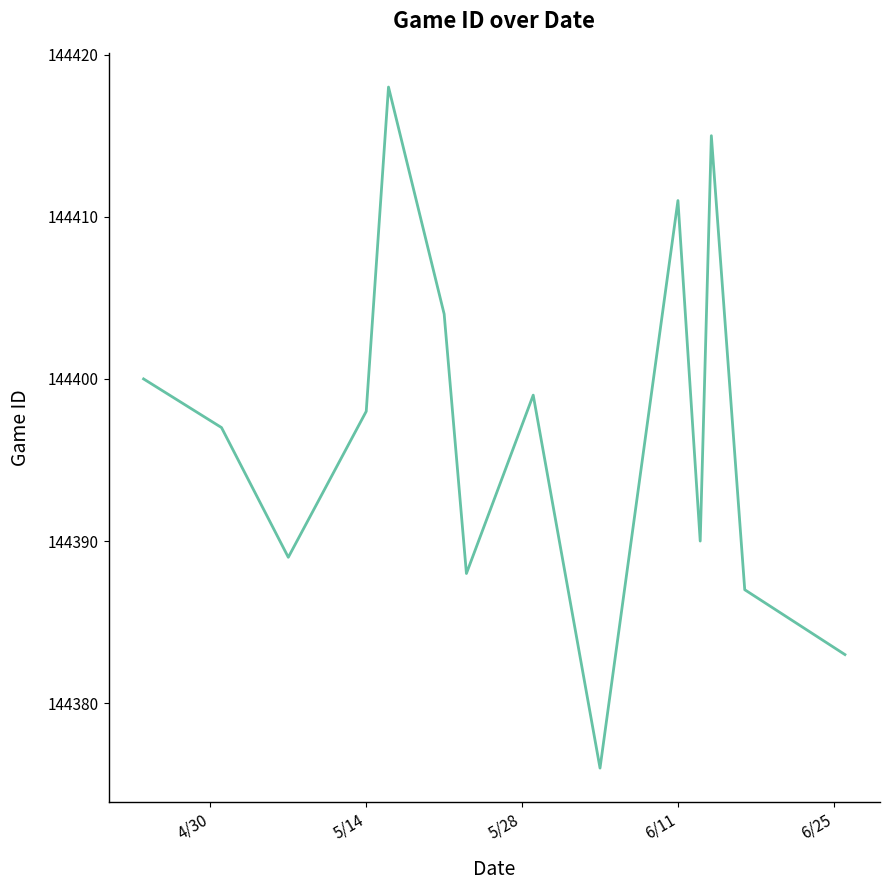

True or false: there are more than 0 points higher than both neighbors.

True